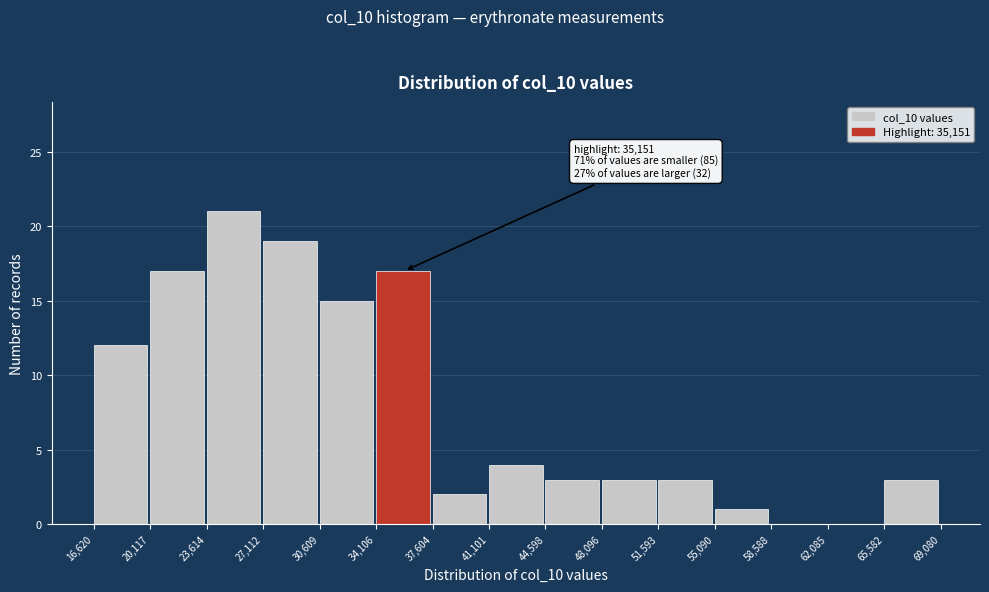

Which range on the x-axis has the tallest bar?

23,614 to 27,112